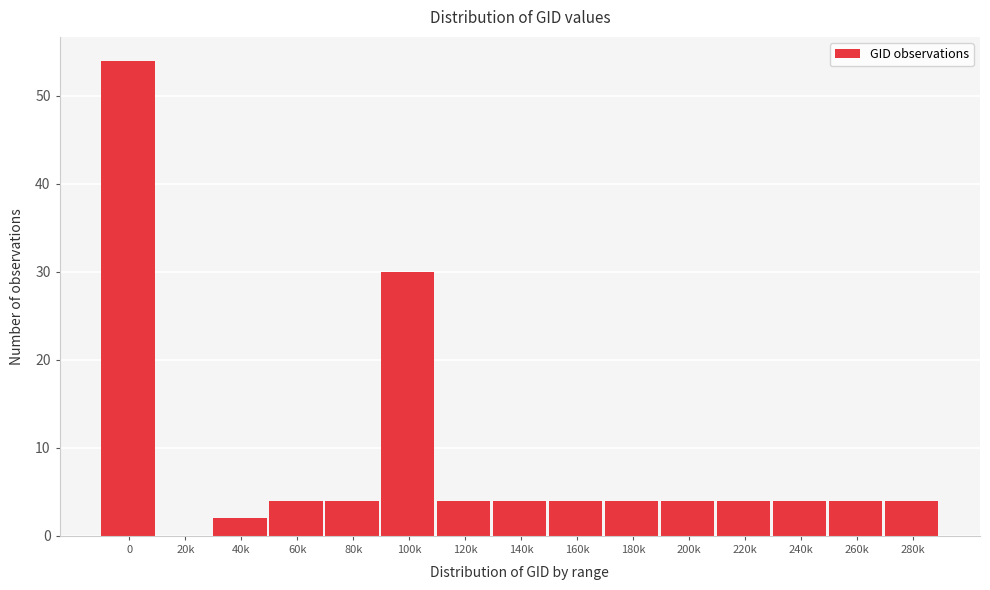

Reading right to left, what are all the values shown in this chart?

280k=4	260k=4	240k=4	220k=4	200k=4	180k=4	160k=4	140k=4	120k=4	100k=30	80k=4	60k=4	40k=2	20k=0	0=54